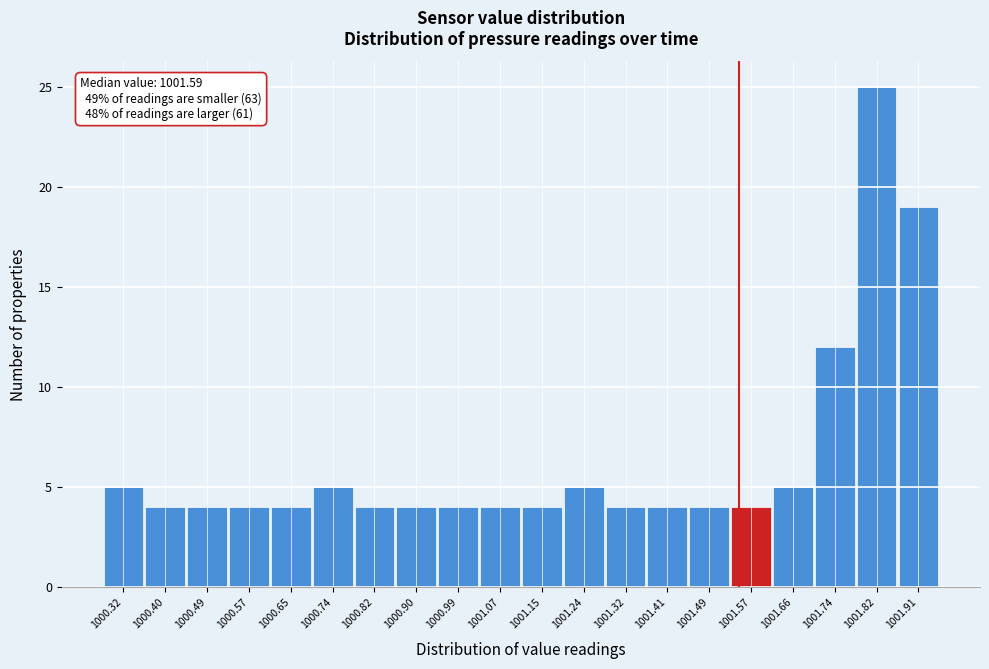

Reading right to left, what are all the values shown in this chart?

19	25	12	5	4	4	4	4	5	4	4	4	4	4	5	4	4	4	4	5